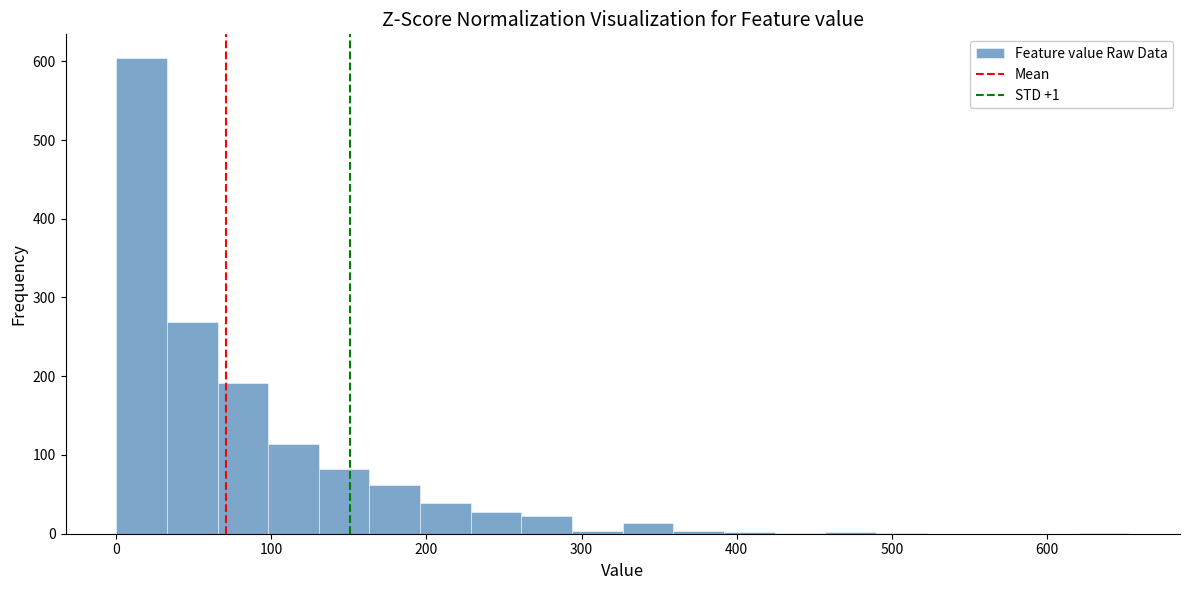

Around what value on the x-axis is the tallest bar? Give the approximate position of its centre, as read against the axis.

20